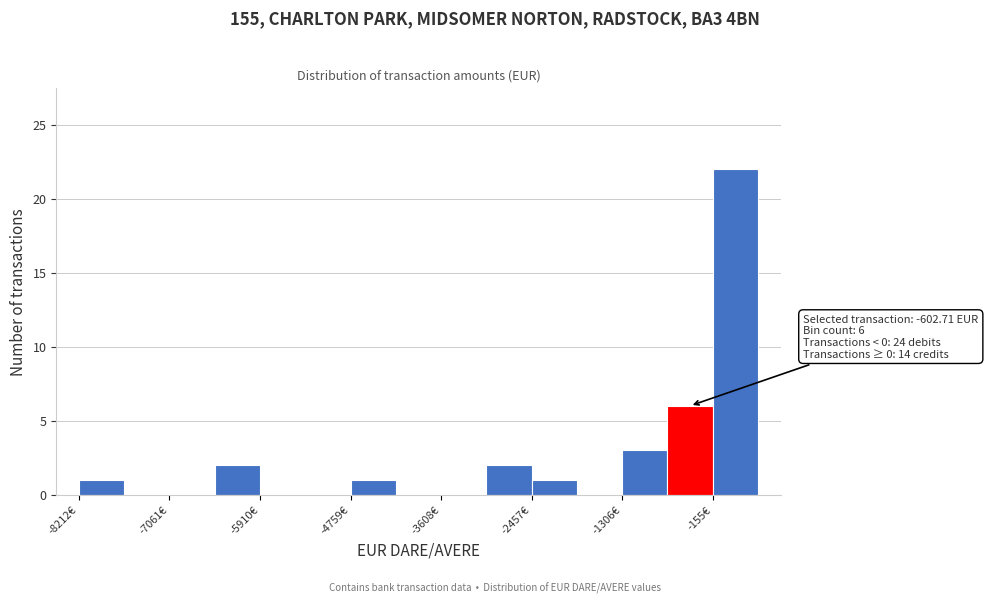

Around what value on the x-axis is the tallest bar? Give the approximate position of its centre, as read against the axis.

200